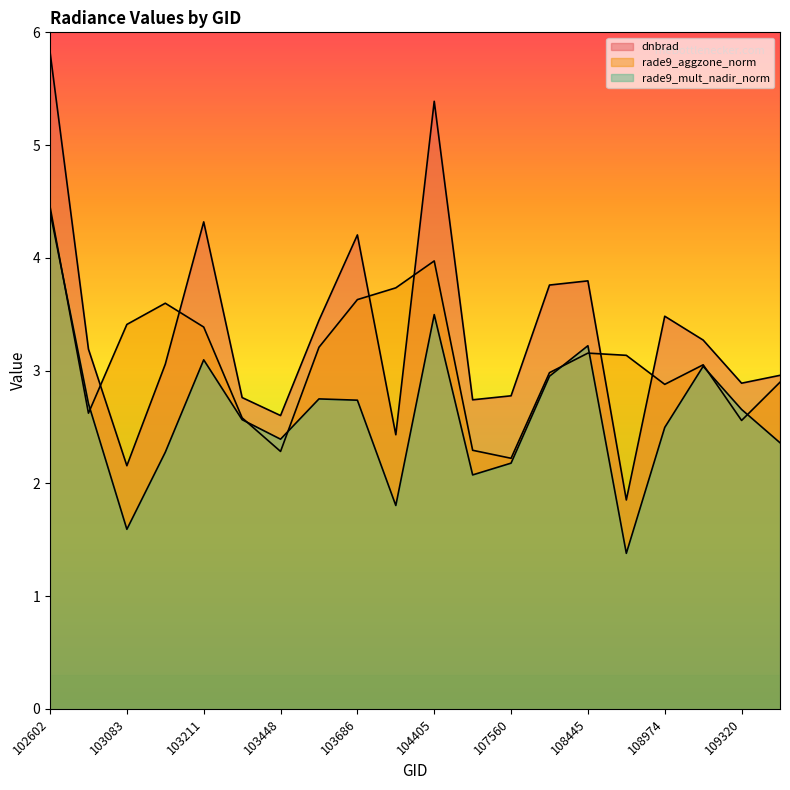

Which series has the largest total across all categories?

dnbrad